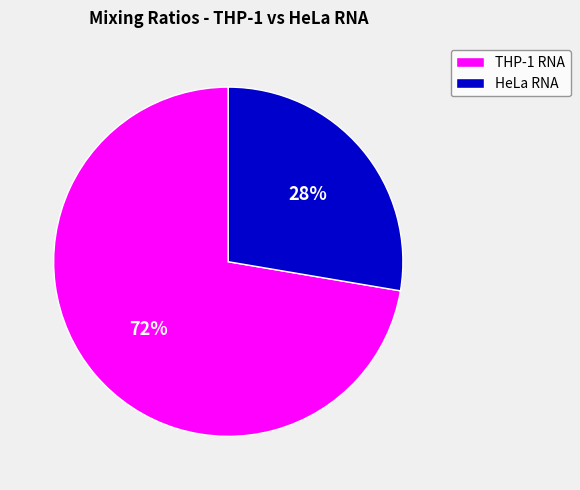

To the nearest percent, what is the average slice percentage?

50%